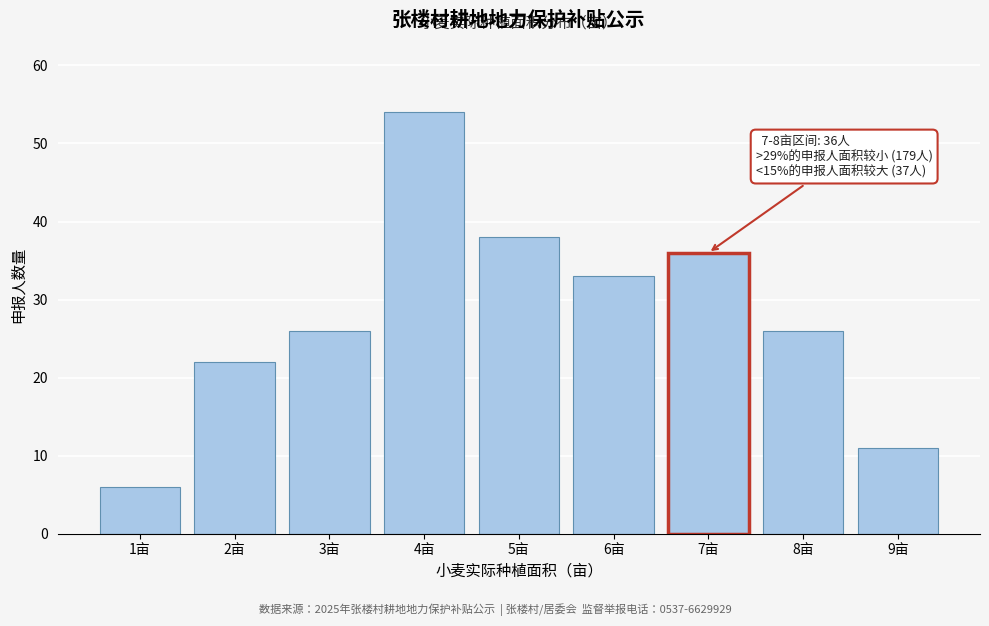

Reading left to right, extract all data points from this chart.

6	22	26	54	38	33	36	26	11